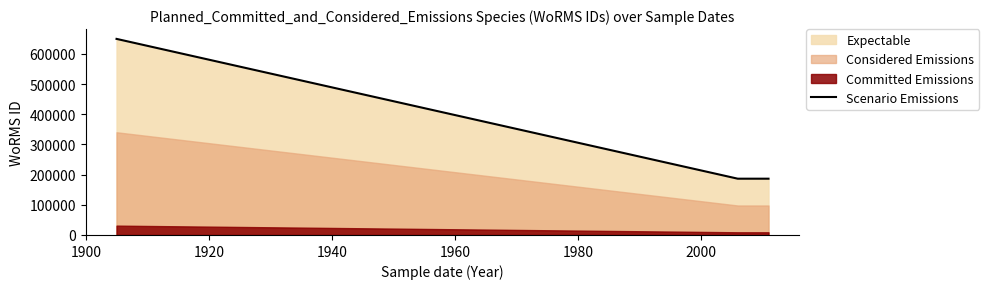

Reading left to right, extract all data points from this chart.

649678.1	186474.8	186474.8	186474.8